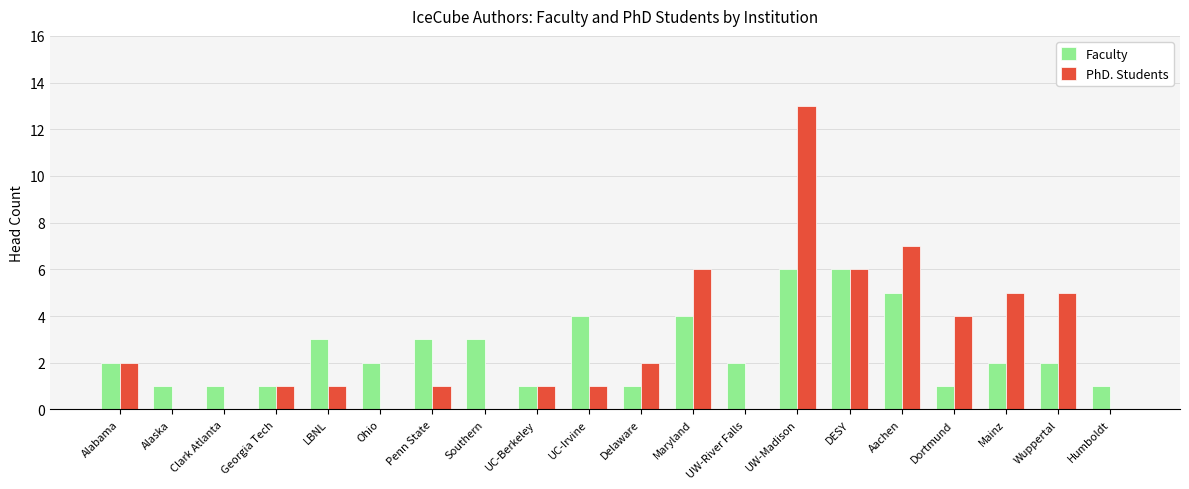

Are the bars grouped side by side (vs. stacked)?

Yes